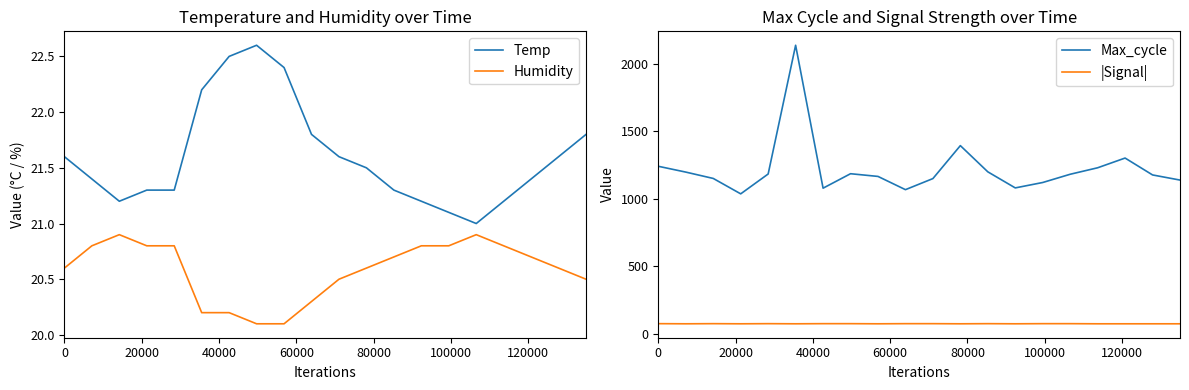

Reading right to left, extract all data points from this chart.

Temp: 21.8	21.6	21.4	21.2	21.0	21.1	21.2	21.3	21.5	21.6	21.8	22.4	22.6	22.5	22.2	21.3	21.3	21.2	21.4	21.6
Humidity: 20.5	20.6	20.7	20.8	20.9	20.8	20.8	20.7	20.6	20.5	20.3	20.1	20.1	20.2	20.2	20.8	20.8	20.9	20.8	20.6
Max_cycle: 1139.0	1177.0	1302.0	1230.0	1182.0	1121.0	1081.0	1200.0	1394.0	1150.0	1068.0	1166.0	1186.0	1079.0	2137.0	1184.0	1037.0	1151.0	1198.0	1241.0
|Signal|: 75.0	75.0	75.0	75.0	76.0	76.0	75.0	76.0	75.0	76.0	76.0	75.0	76.0	76.0	75.0	76.0	75.0	76.0	75.0	76.0